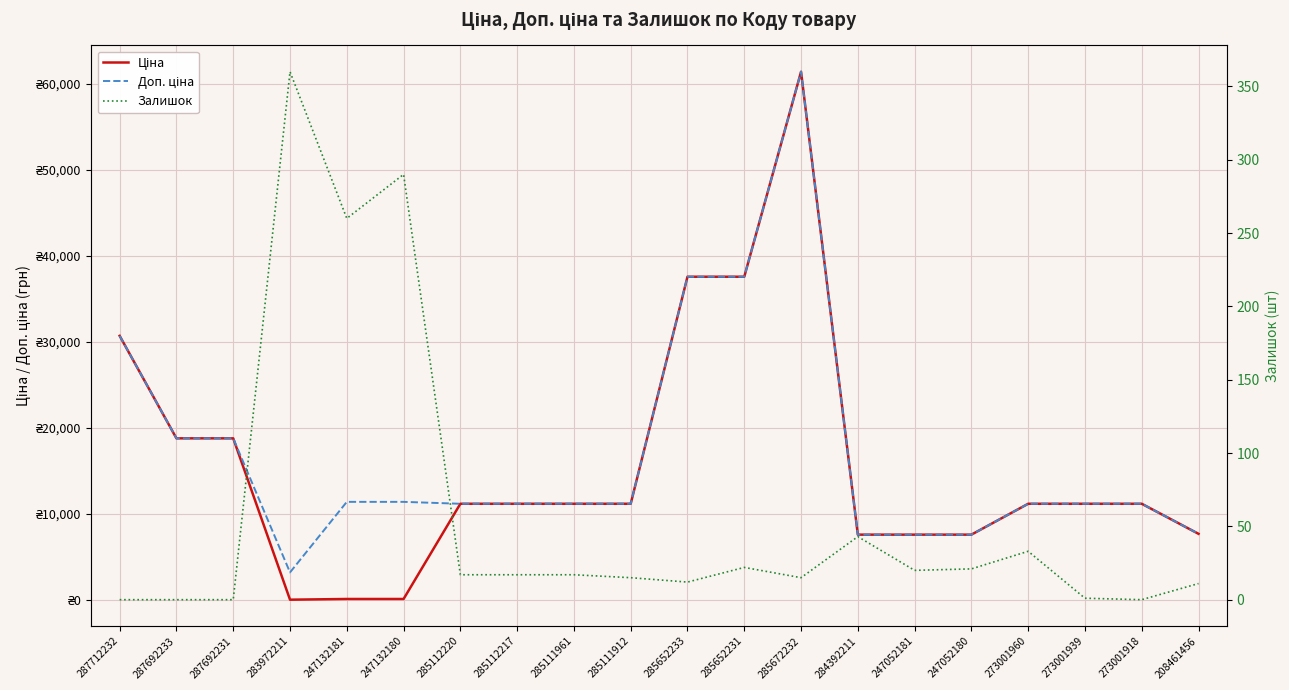

What is the sum of the Залишок values at 273001960 and 247052181?

53.0